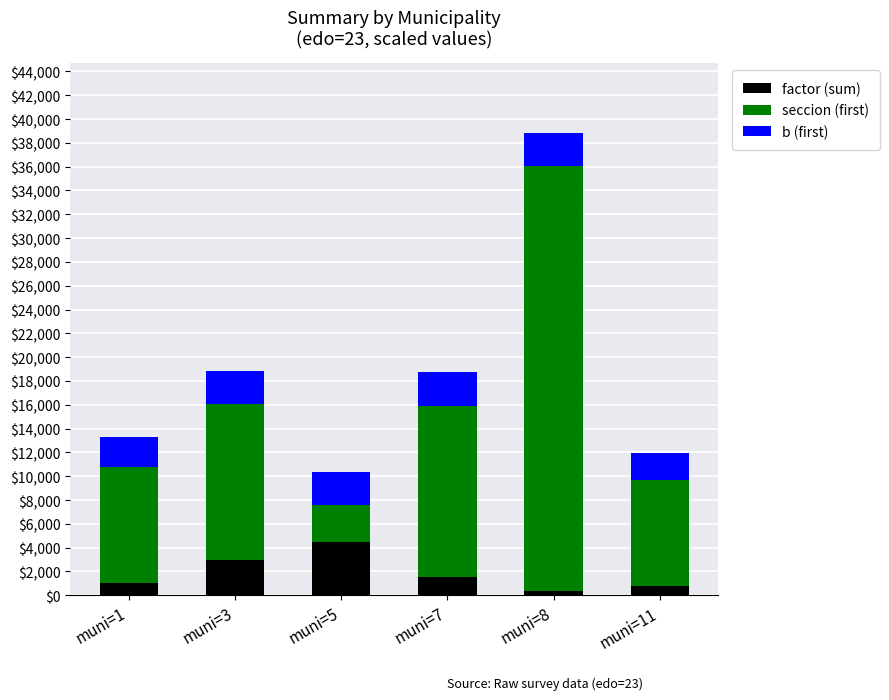

At which category is the sum across all series the highest?

muni=8